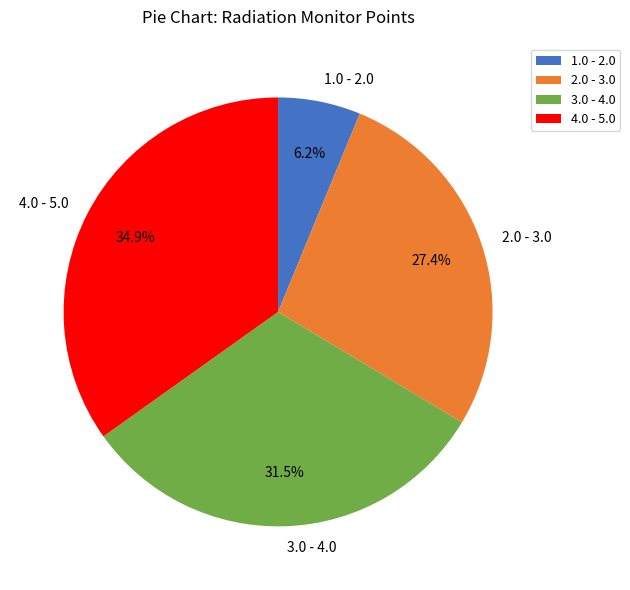

To the nearest percent, what is the difference between the largest and smallest slice percentages?

29%